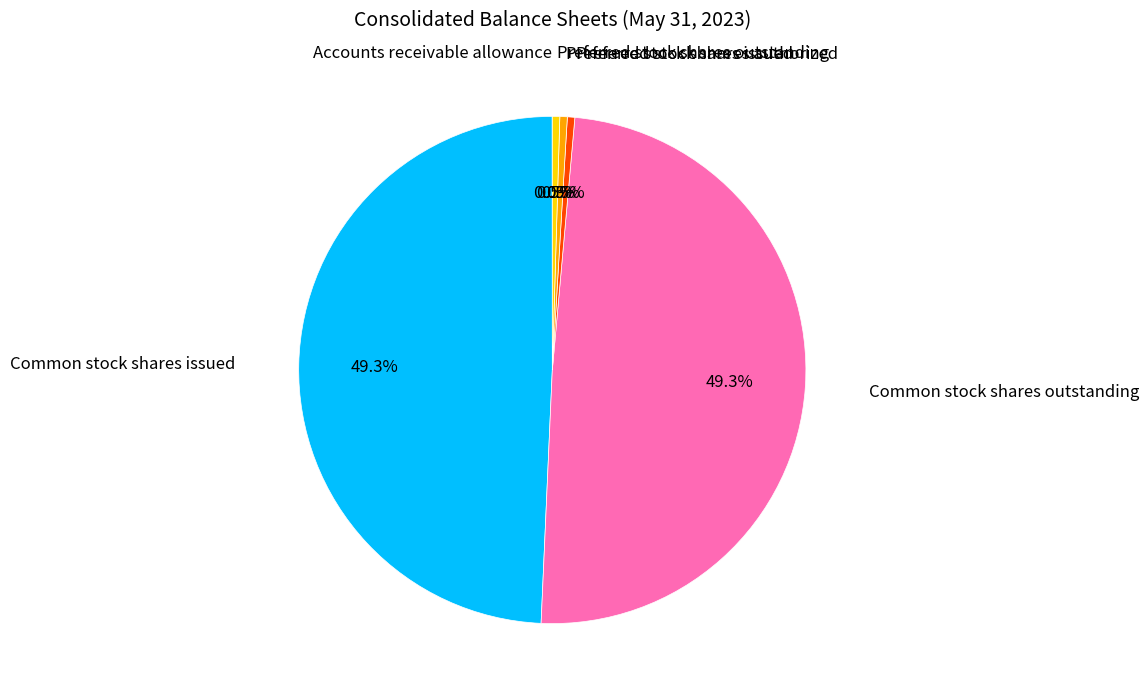

Does any single category account for the majority?

No